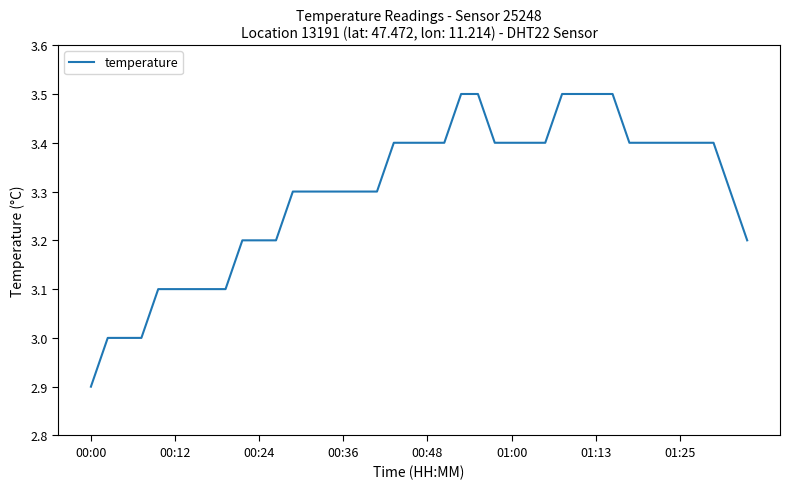

How many lines are shown in the chart?

1